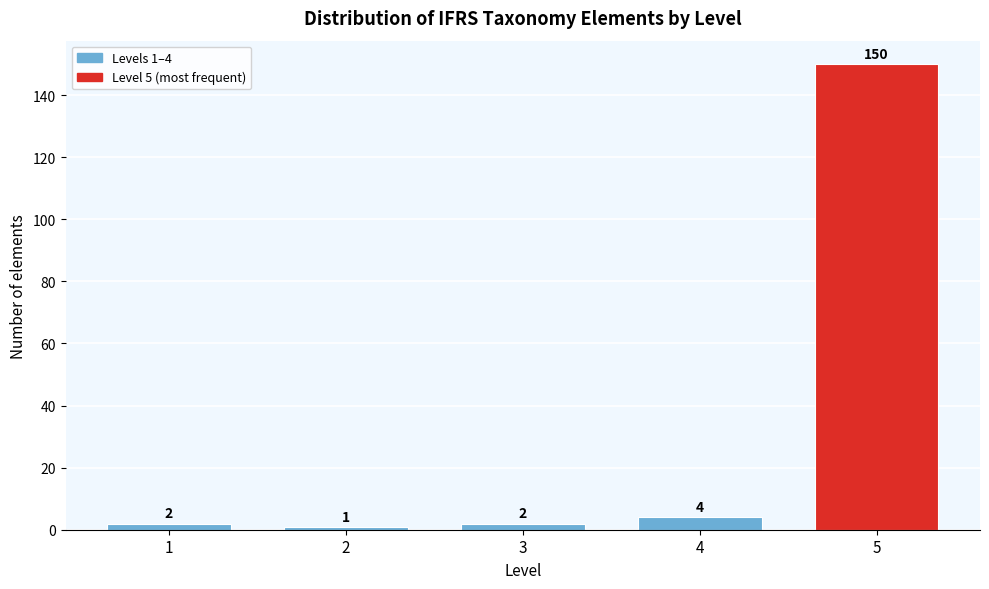

Reading right to left, list all the values displayed in this chart.

150	4	2	1	2